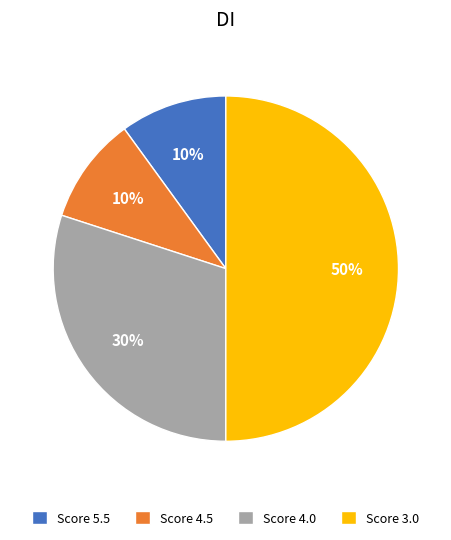

The Score 3.0 slice represents 50% of the pie. True or false?

True